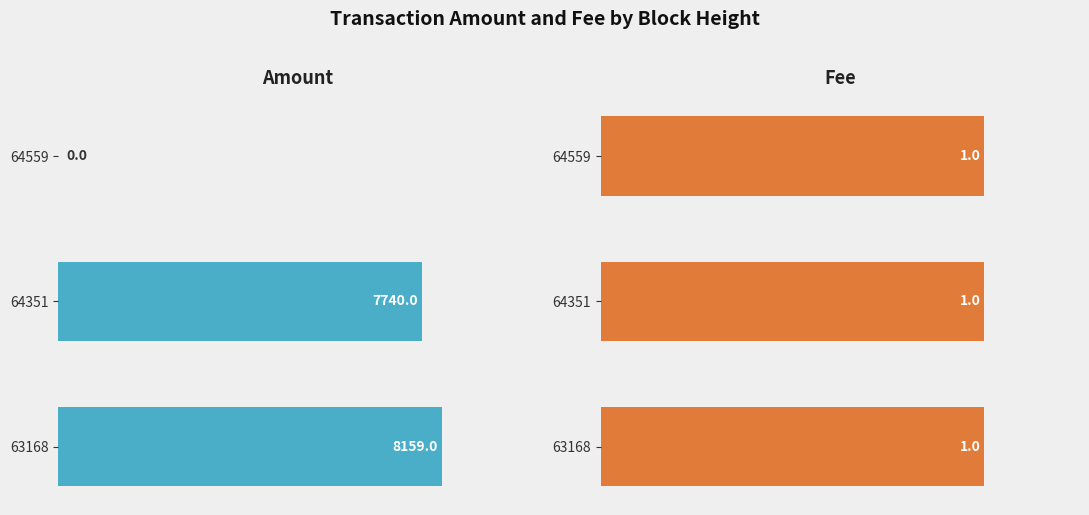

Which series has the largest range (max minus min)?

Amount